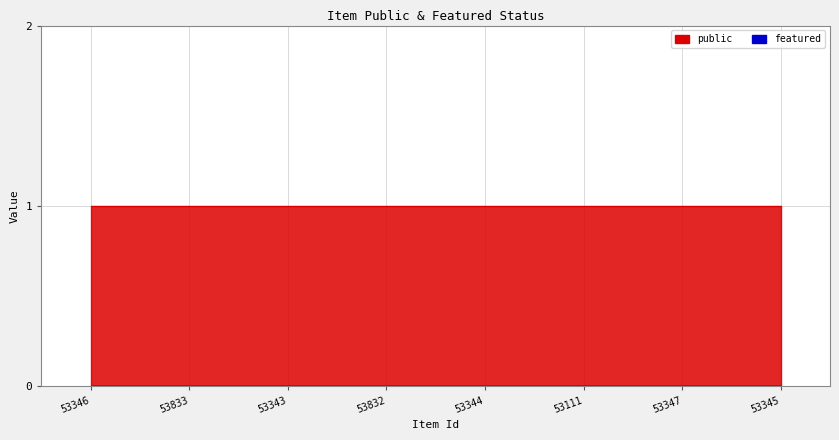

Which series has the widest spread of values?

public